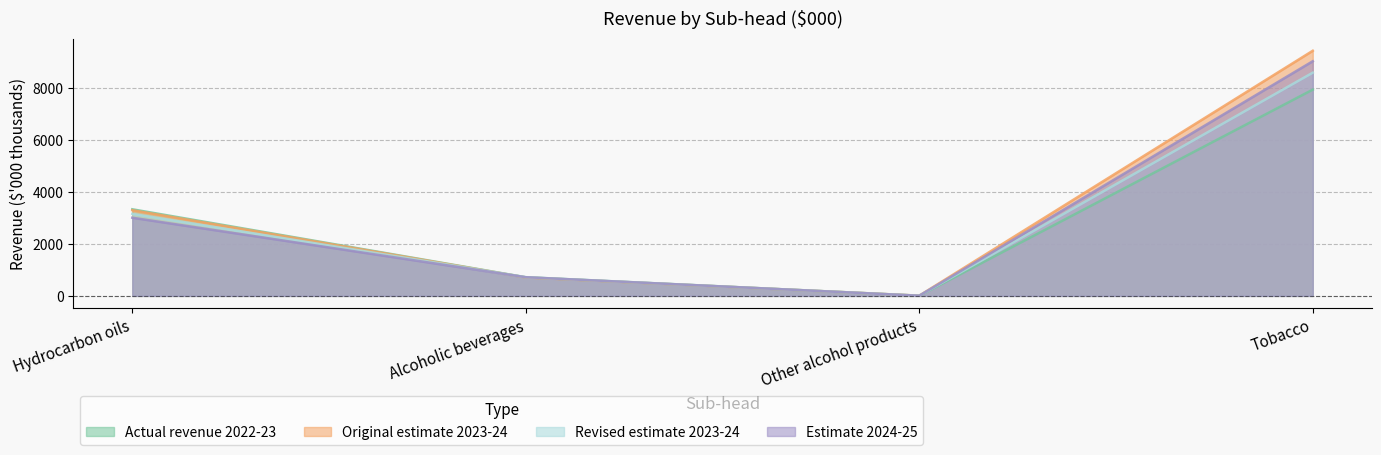

At which category is the sum across all series the highest?

Tobacco